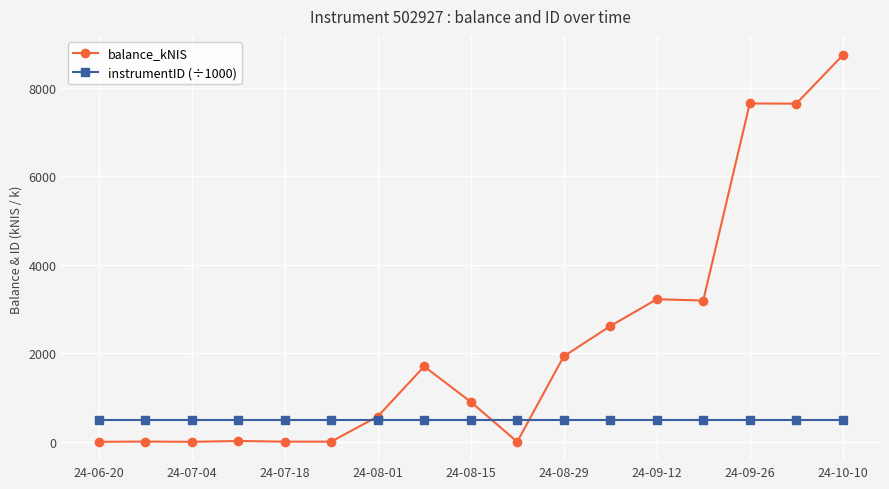

Which series has the largest total across all categories?

balance_kNIS